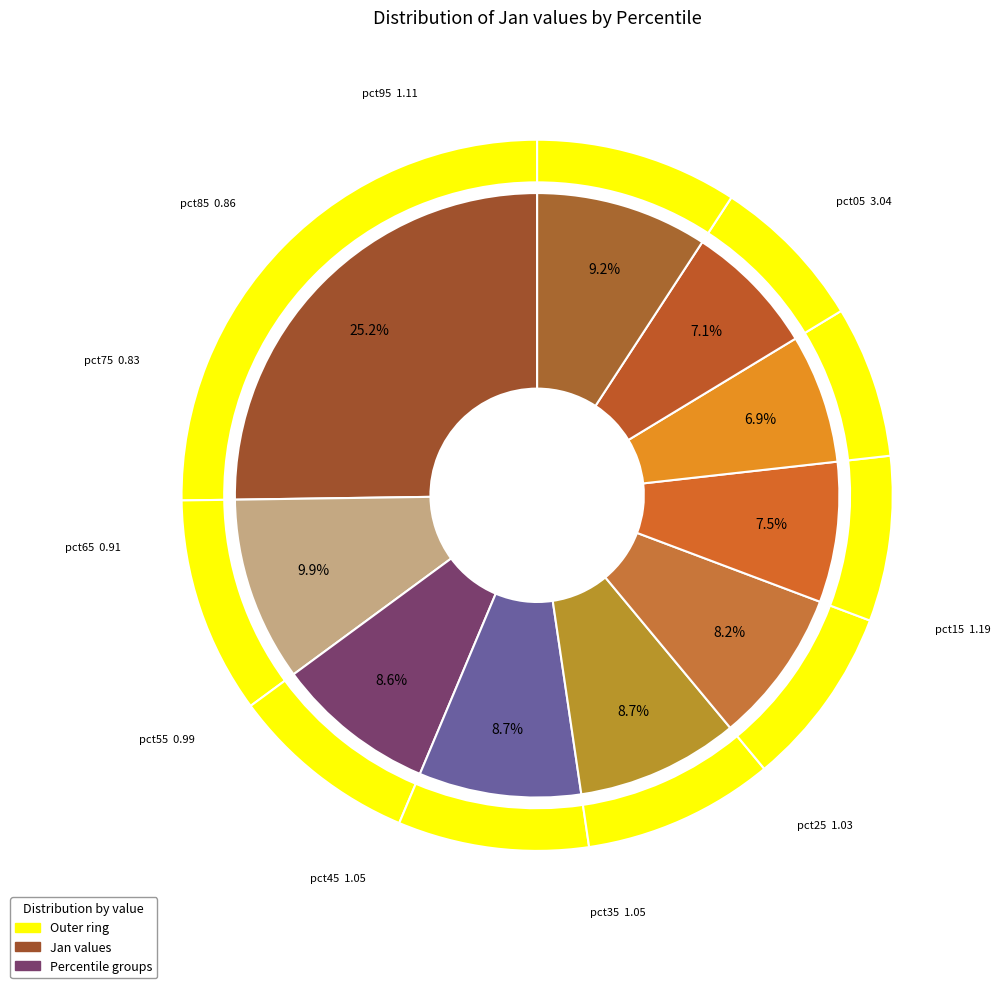

How many segments does this pie chart have?

10